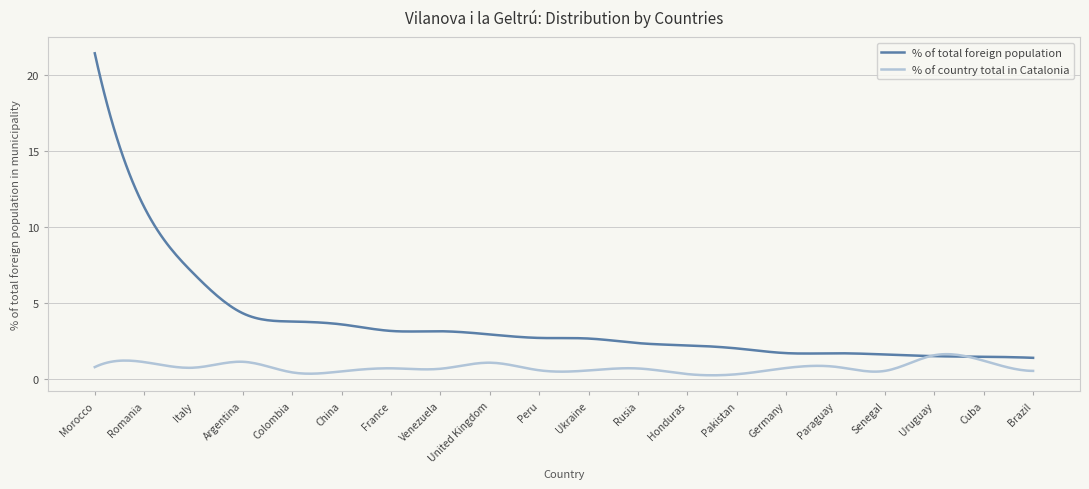

What is the maximum value for % of country total in Catalonia?

1.6